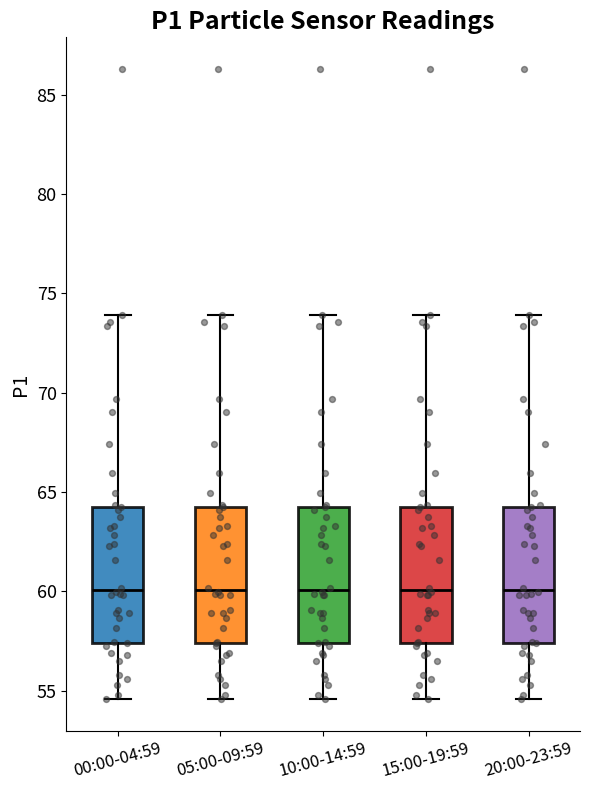

Reading left to right, transcribe this box plot: for each box, give where its median line is, the range the box spans, and where its two whiskers end, as read against the y-axis. The values are not printed on the chart, so give them approximately, as read against the axis.

00:00-04:59: median 60.0, box 57.5 to 64.5, whiskers 54.5 to 74.0
05:00-09:59: median 60.0, box 57.5 to 64.5, whiskers 54.5 to 74.0
10:00-14:59: median 60.0, box 57.5 to 64.5, whiskers 54.5 to 74.0
15:00-19:59: median 60.0, box 57.5 to 64.5, whiskers 54.5 to 74.0
20:00-23:59: median 60.0, box 57.5 to 64.5, whiskers 54.5 to 74.0